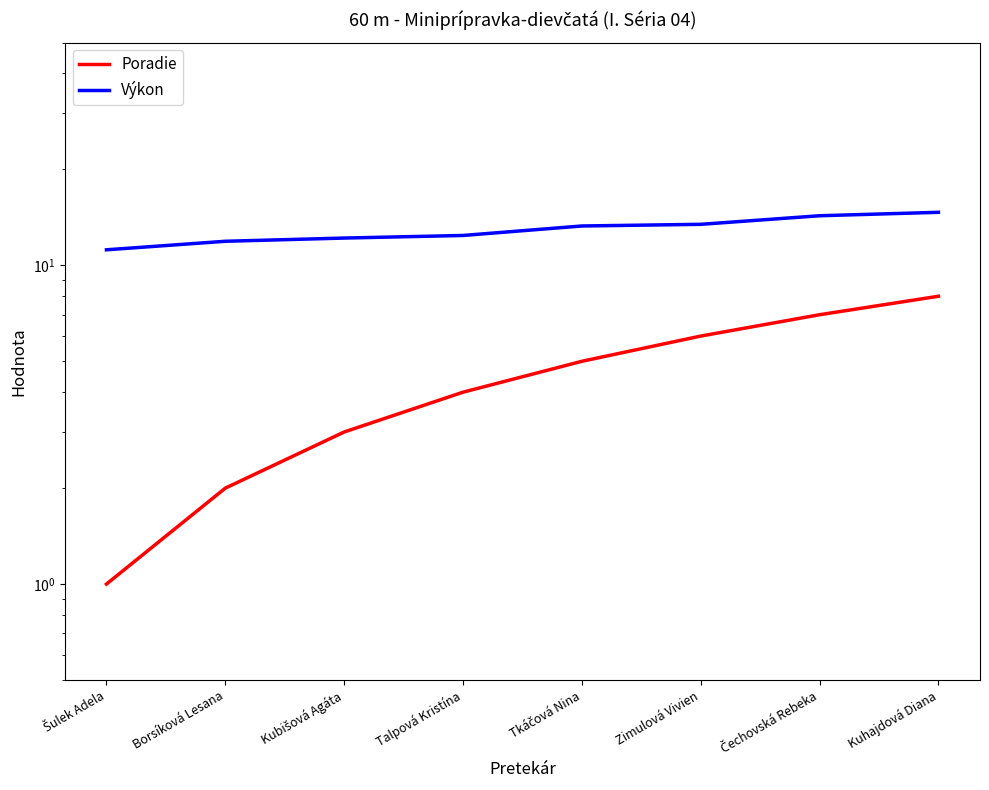

Is it true that Poradie equals 10.4 at Kuhajdová Diana?

False